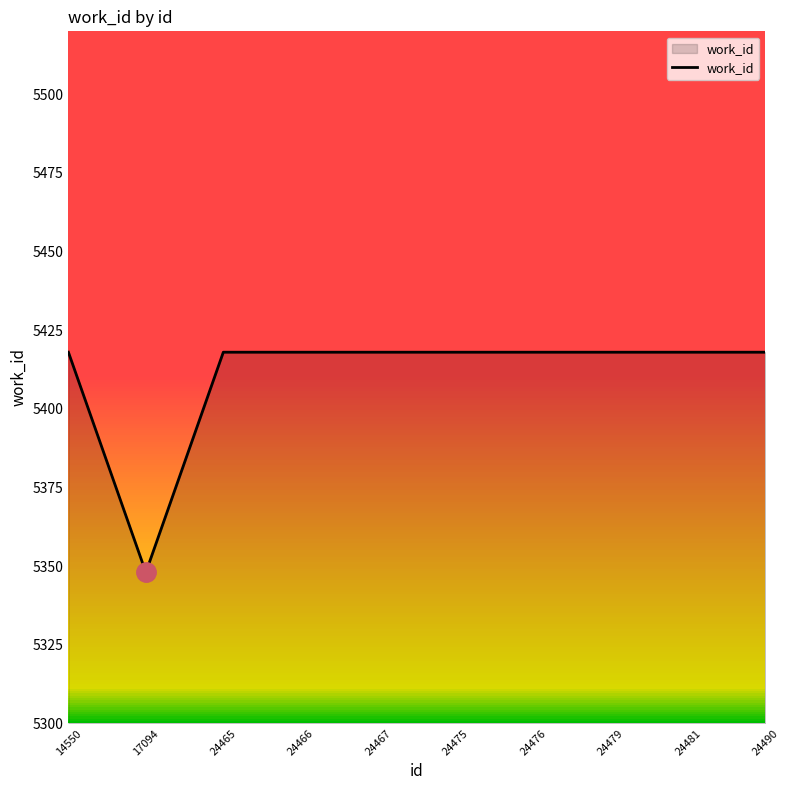

Which has a higher value, 17094 or 24466?

24466